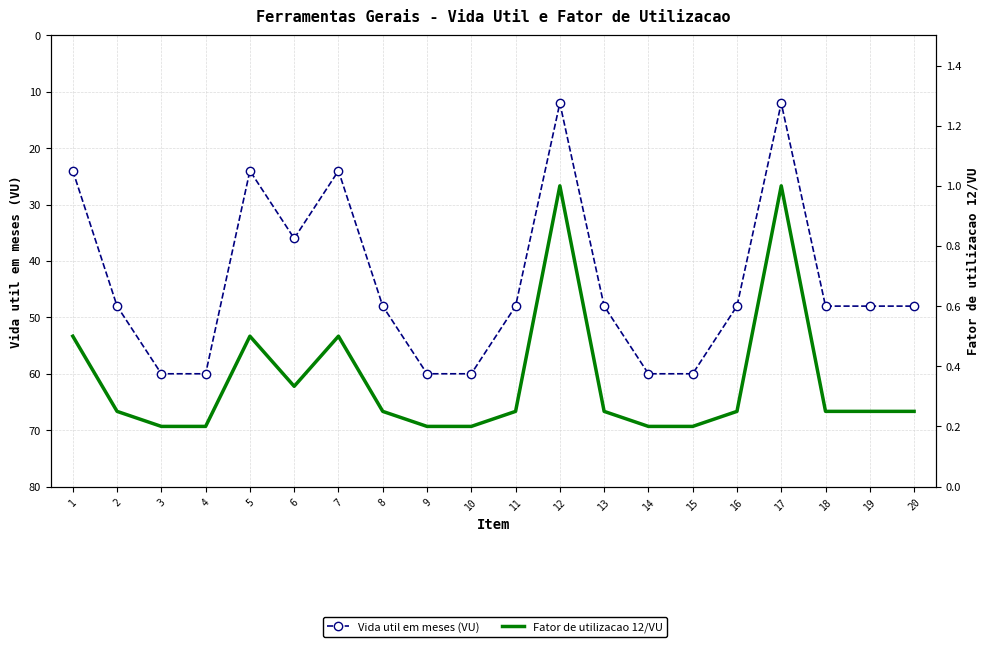

Where is Fator de utilizacao 12/VU nearest to the value 0?

3